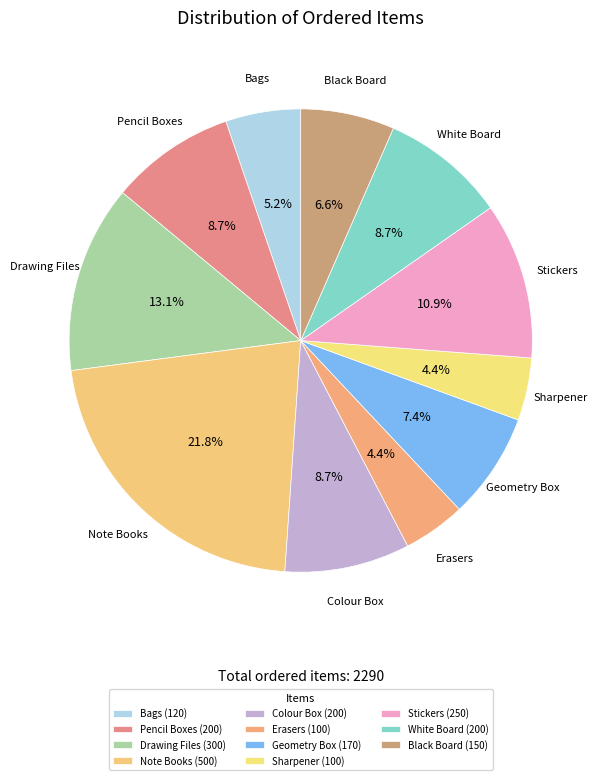

To the nearest percent, what is the combined percentage of Bags and Colour Box?

14%